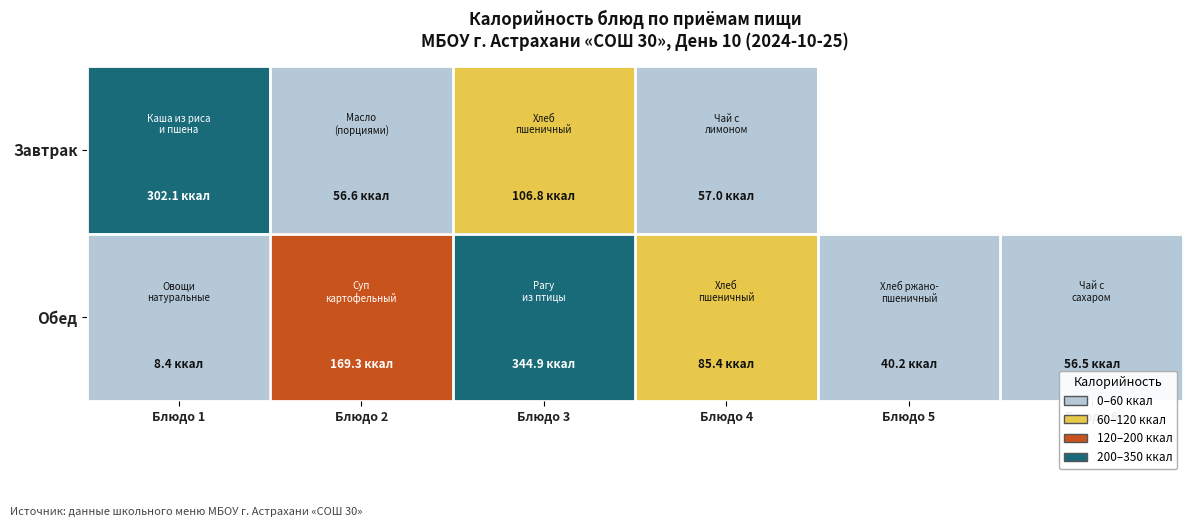

The Обед series shows 12.0 at Блюдо 1. True or false?

False